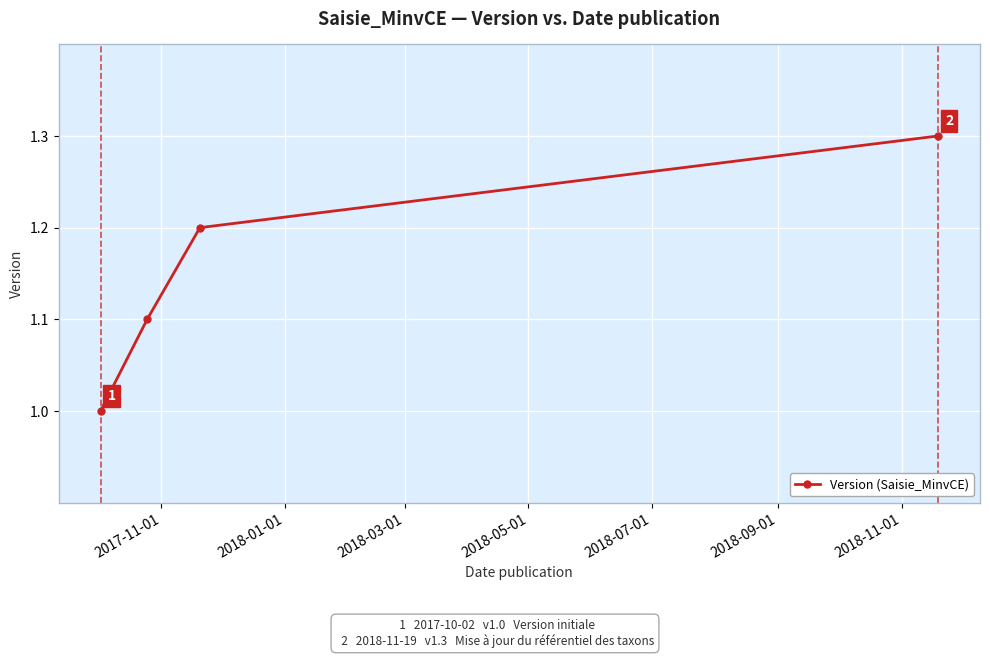

Count the values in the range 1 to 2.

4